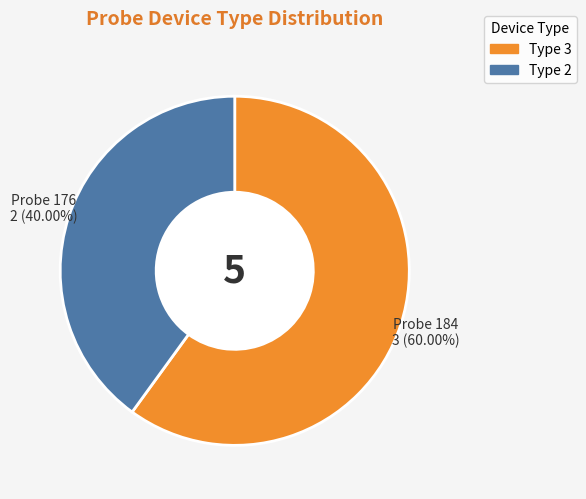

Which category has the biggest portion of the pie?

Type 3